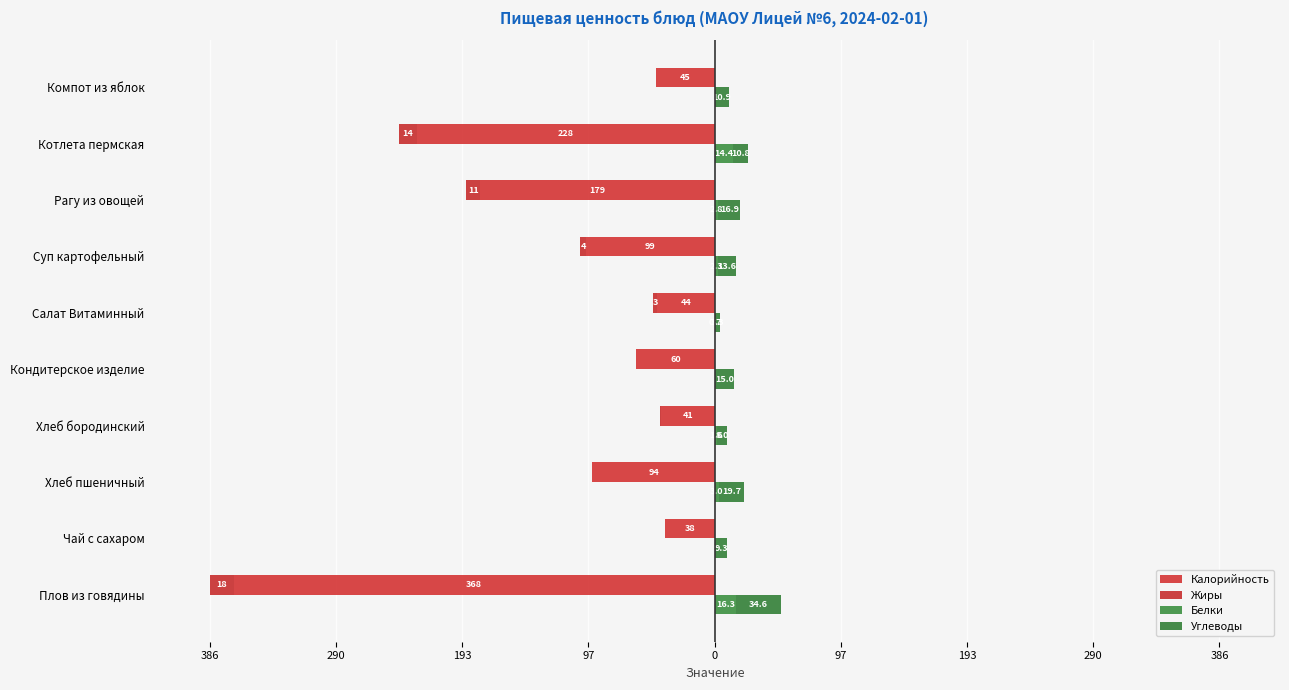

The value of Жиры at Компот из яблок is -0.0. True or false?

False